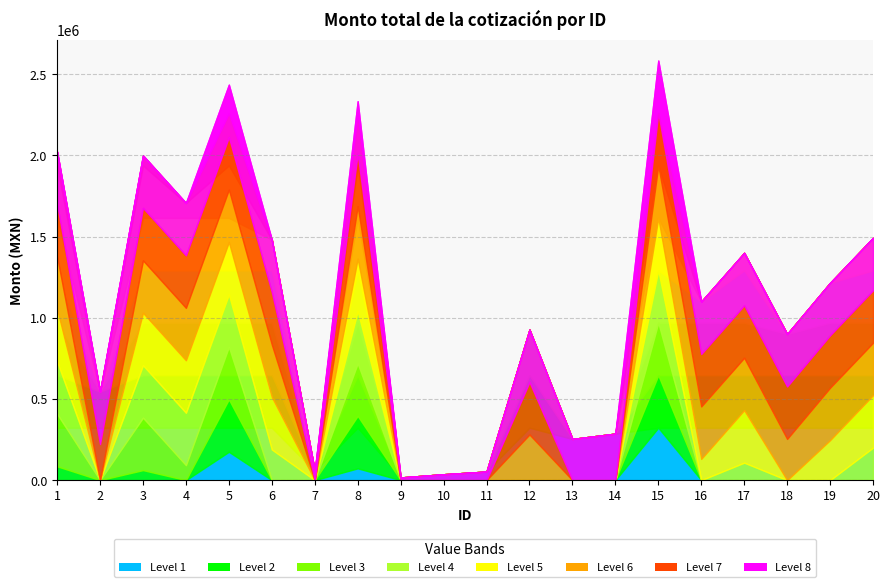

True or false: the data has more than 1 interior local peaks.

True